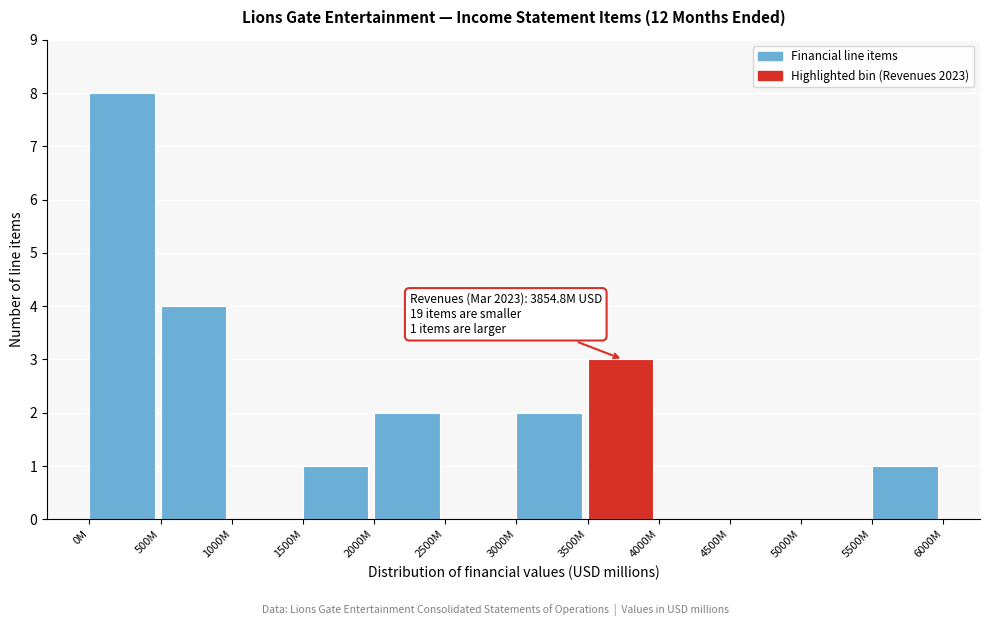

Reading right to left, list all the values displayed in this chart.

5500M=1	5000M=0	4500M=0	4000M=0	3500M=3	3000M=2	2500M=0	2000M=2	1500M=1	1000M=0	500M=4	0M=8